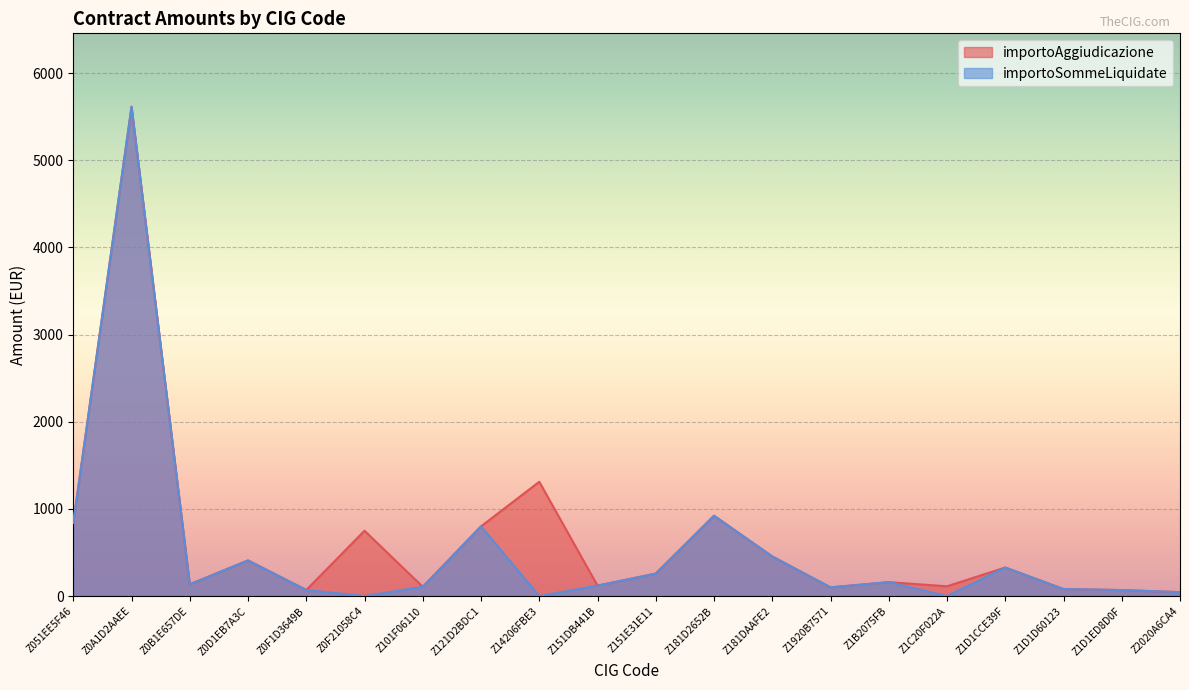

What are all the series names shown in the legend?

importoAggiudicazione, importoSommeLiquidate